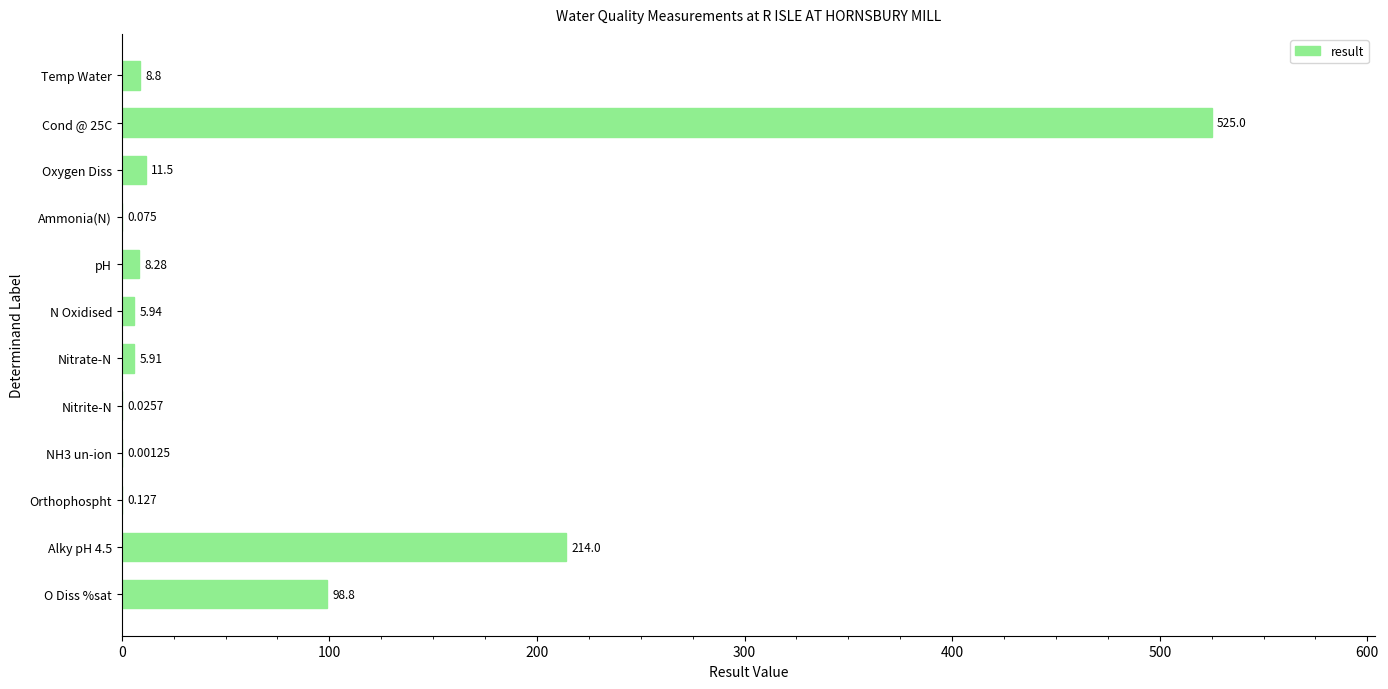

How many series are shown in this chart?

1